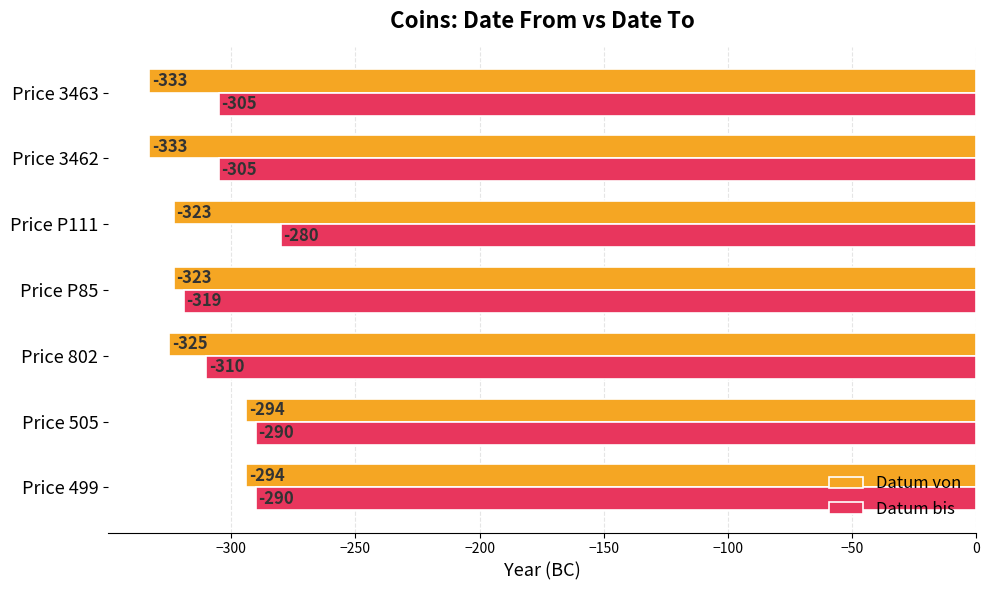

Which series changed the most between Price 505 and Price 3463?

Datum von